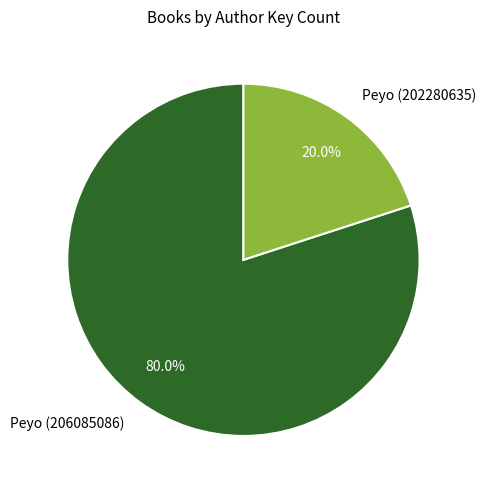

Rank the categories by value from lowest to highest.

Peyo (202280635), Peyo (206085086)